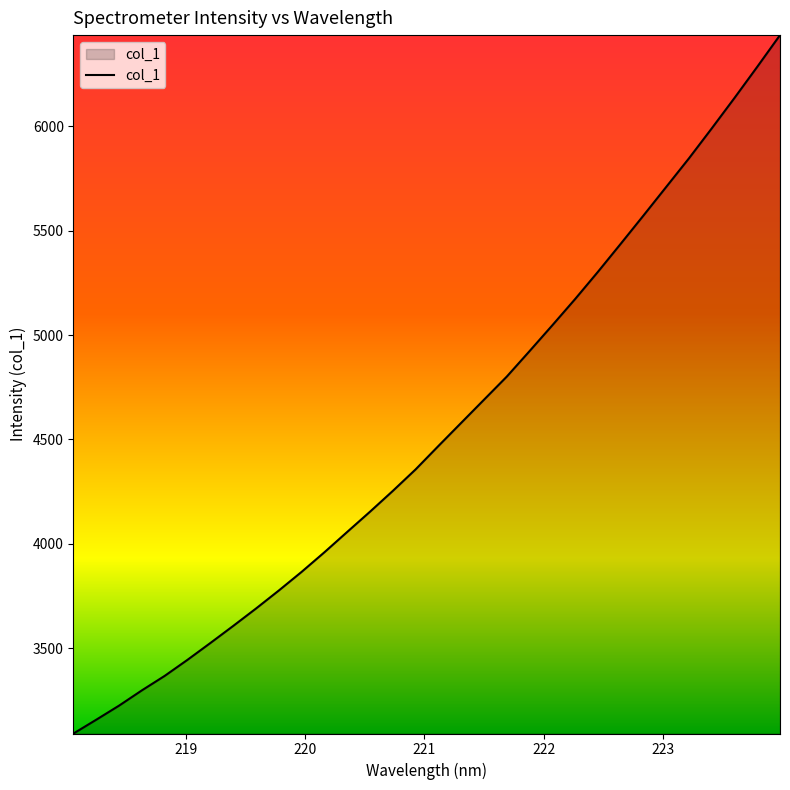

What is the difference between the maximum and second lowest values?

3278.5